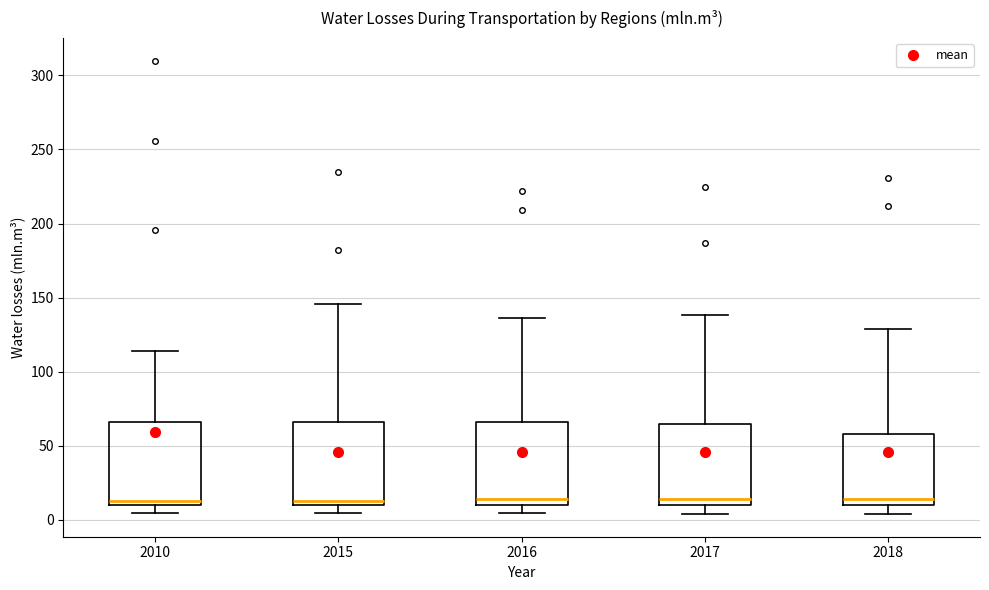

Where is the lower edge of the box at x = 2015 on the y-axis? The values are not printed on the chart, so give them approximately, as read against the axis.

10